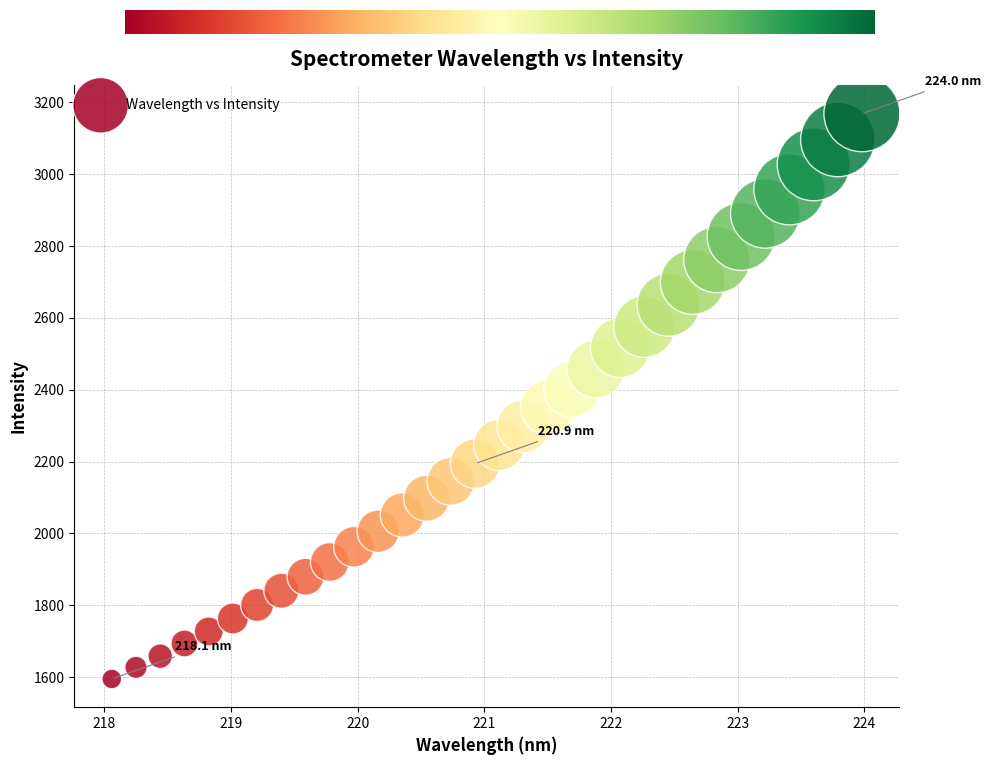

What is the range of Y values (max minus min)?

1573.8